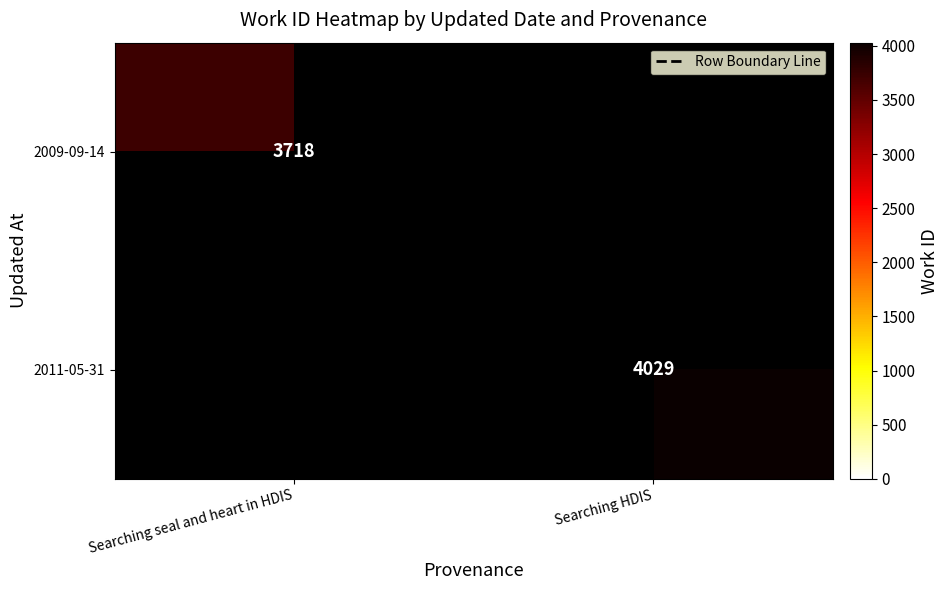

Which has a higher value, Searching HDIS or Searching seal and heart in HDIS?

Searching HDIS